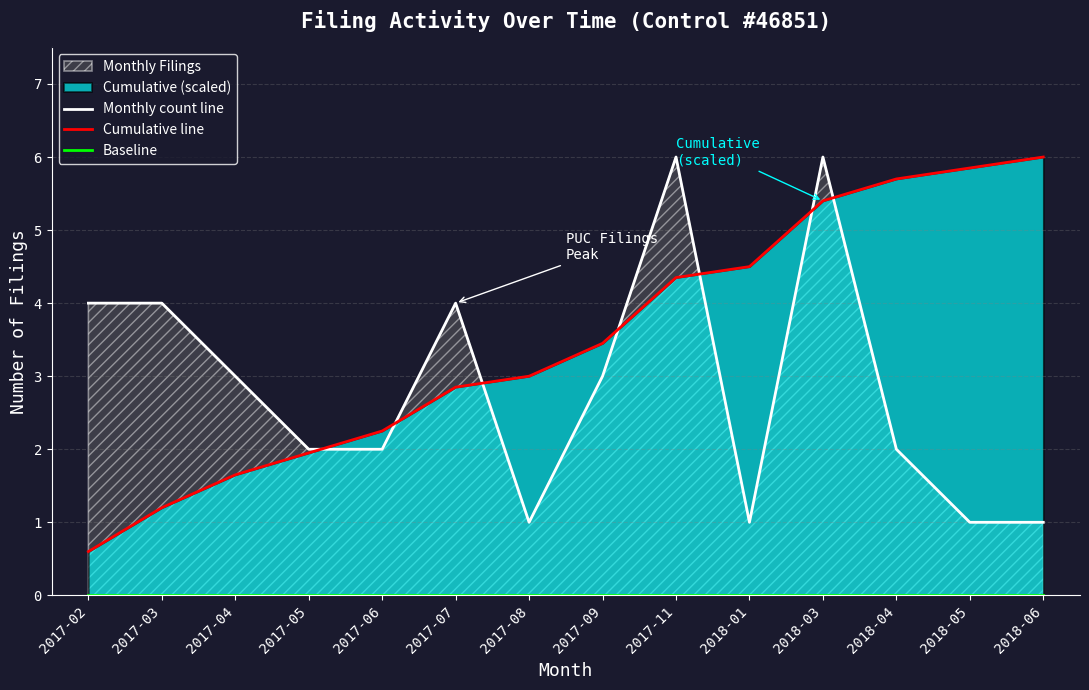

The Cumulative line series shows 5.4 at 2018-03. True or false?

True